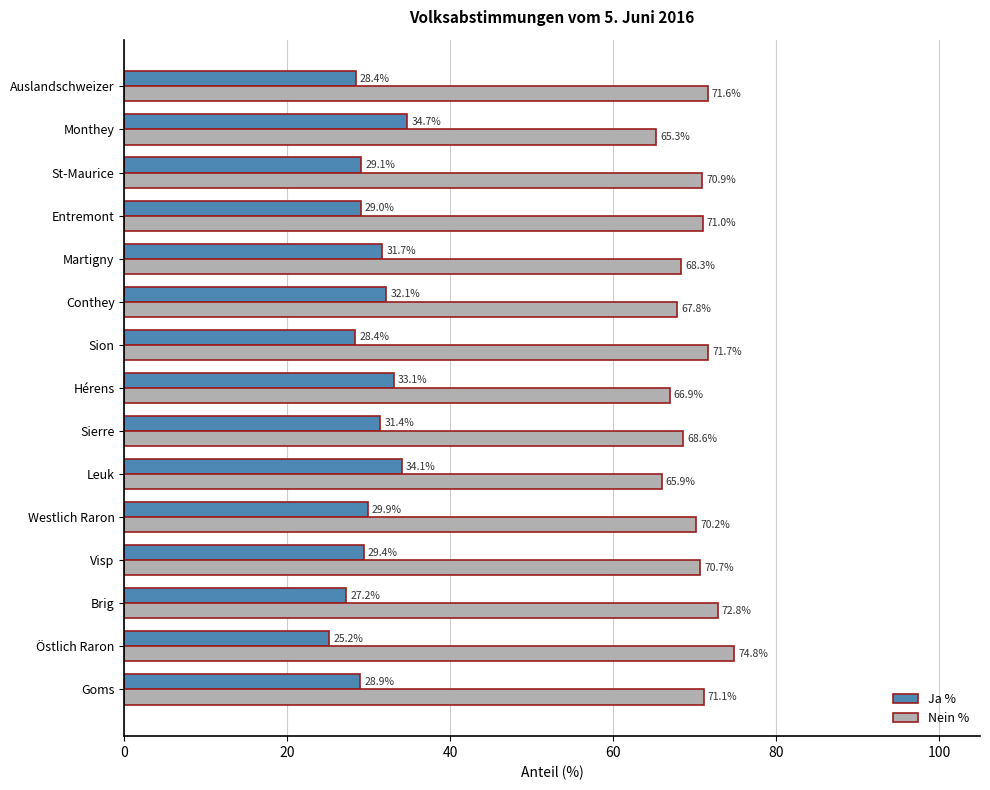

The value of Ja % at St-Maurice is 51.7. True or false?

False